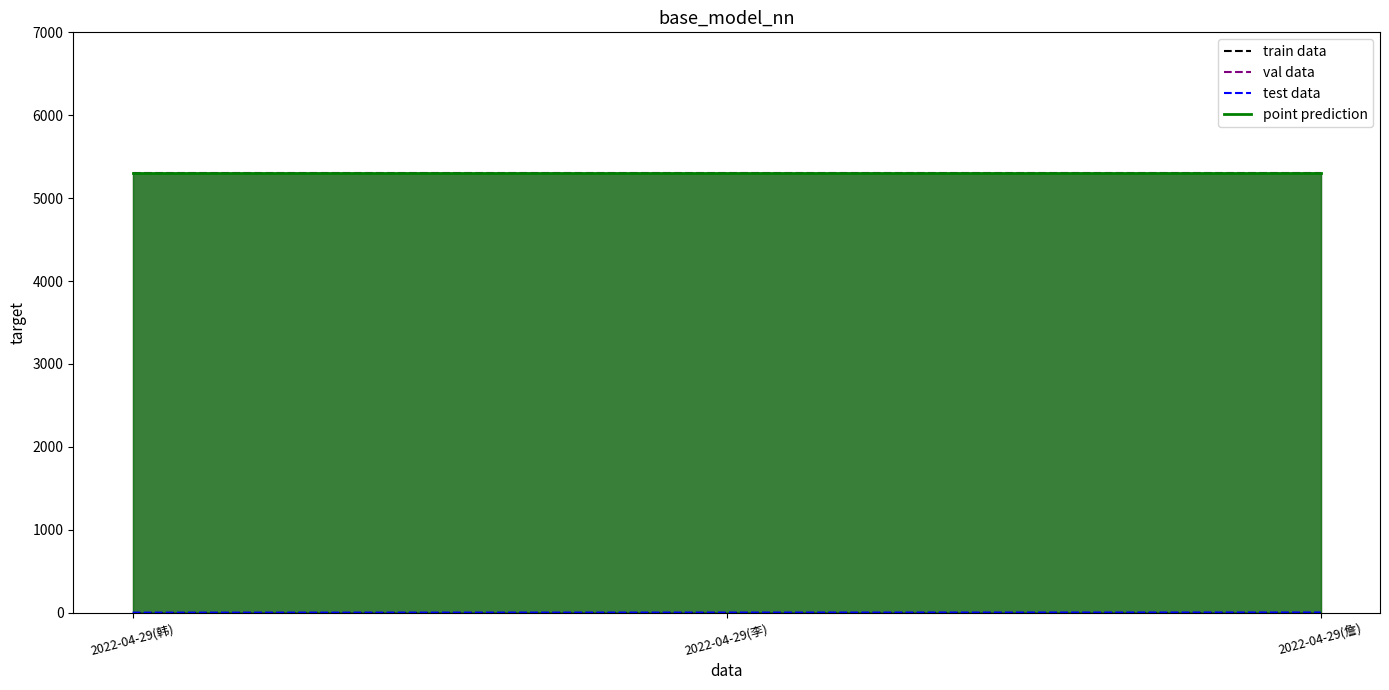

True or false: point prediction has a value of 5300 at 2022-04-29(韩).

True